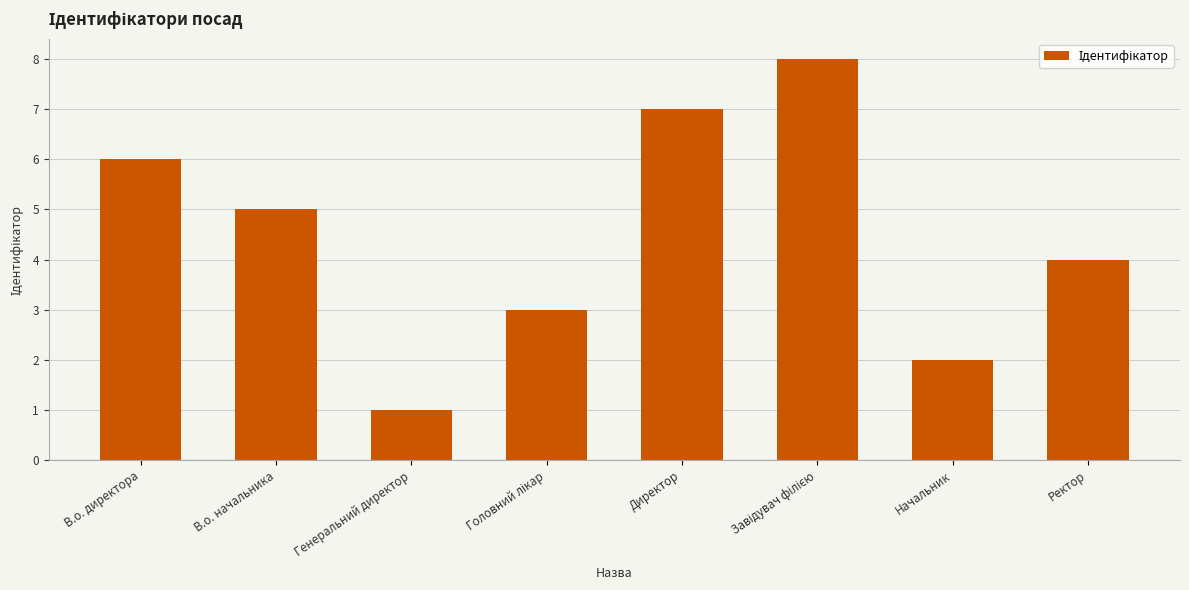

True or false: the data shows 2 at Ректор.

False